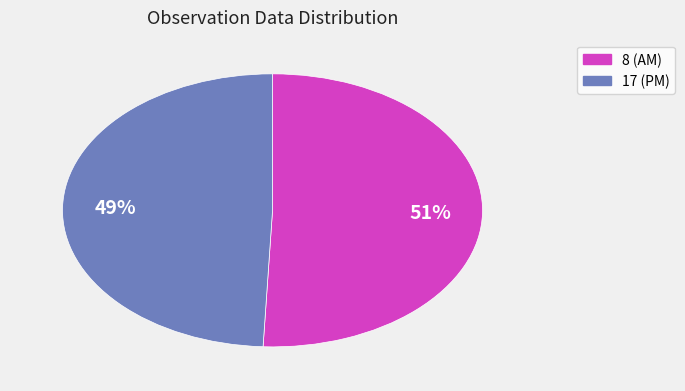

To the nearest percent, what is the average slice percentage?

50%